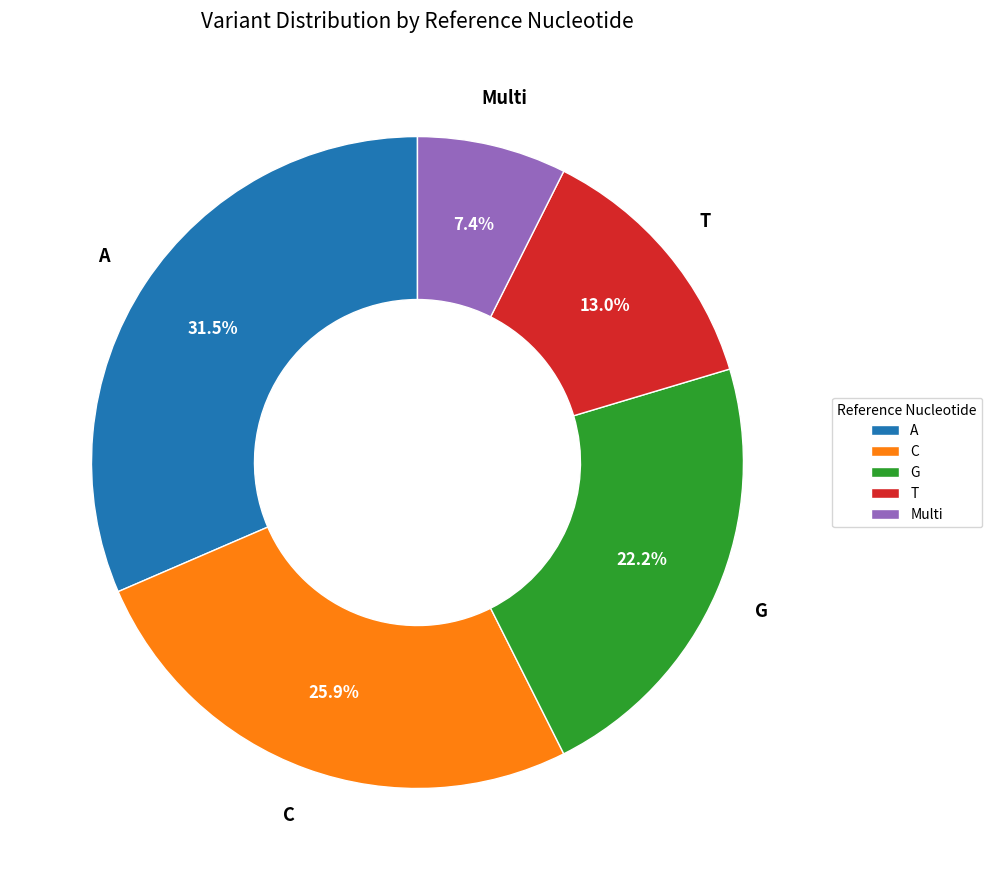

Is there any slice that represents more than half of the pie?

No